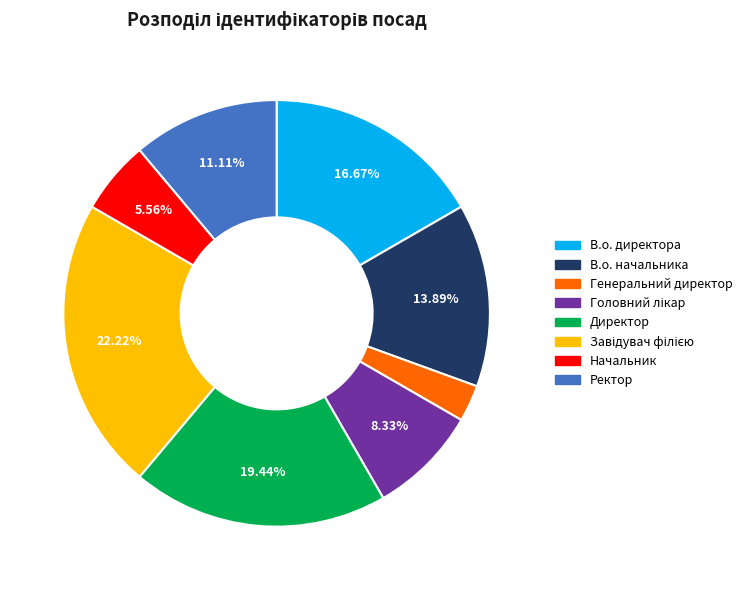

To the nearest percent, what percentage of the pie is Ректор?

11%